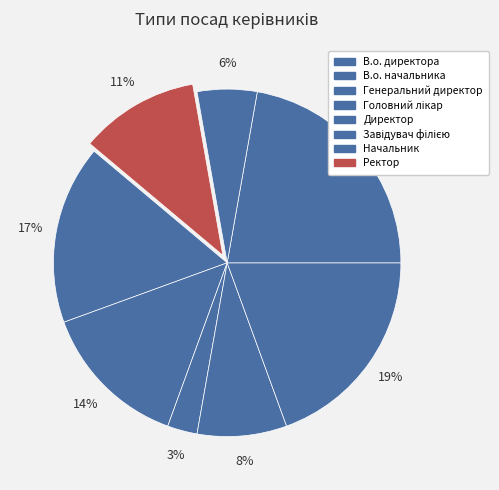

Rank the categories by value from lowest to highest.

Генеральний директор, Начальник, Головний лікар, Ректор, В.о. начальника, В.о. директора, Директор, Завідувач філією